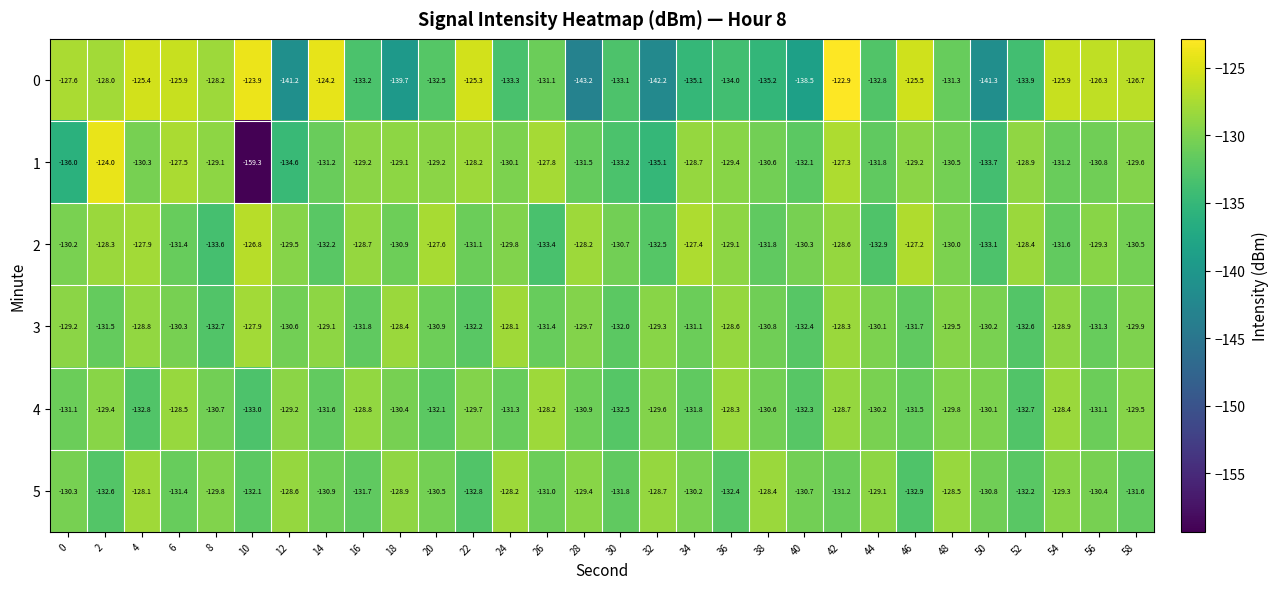

Read the 2 value at 8.

-133.6